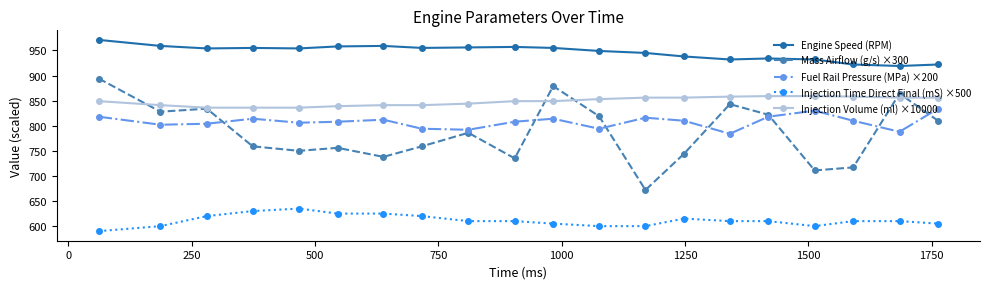

Which series has the widest spread of values?

Mass Airflow (g/s) ×300